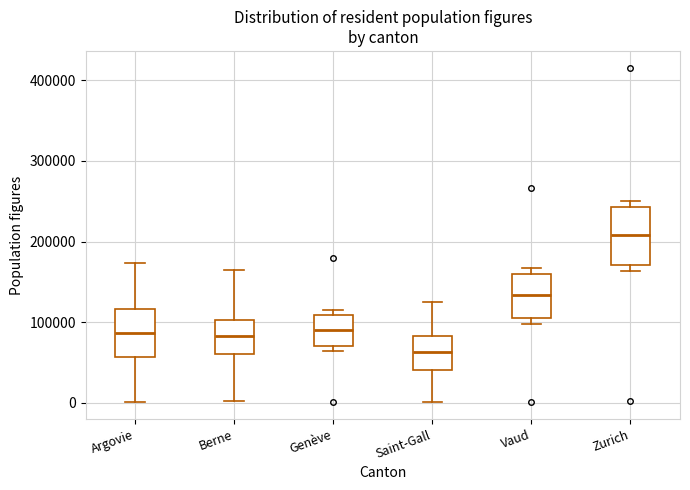

Which box's median line is the highest?

Zurich